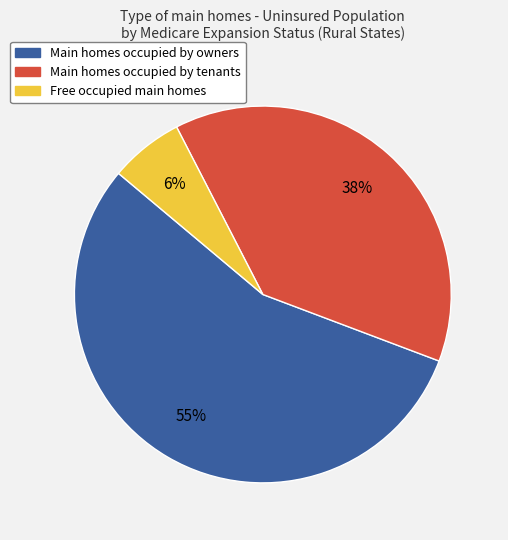

Does any single category account for the majority?

Yes